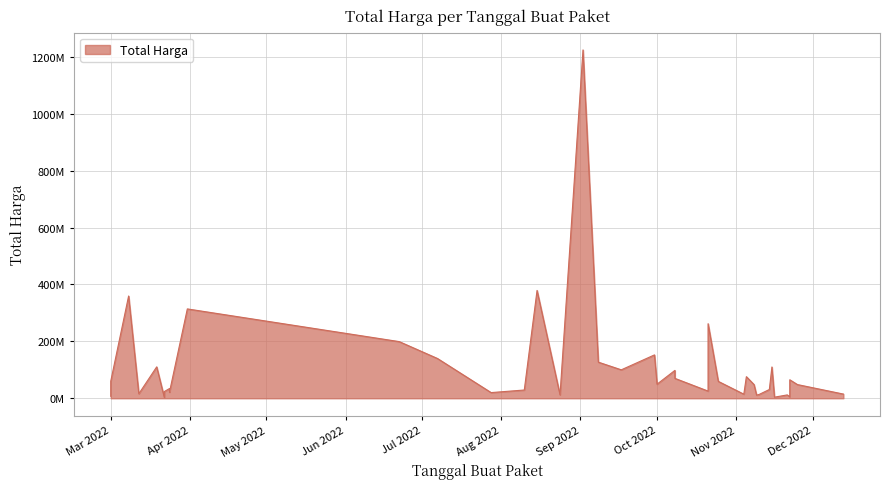

How many data points are less than 48140000?

19